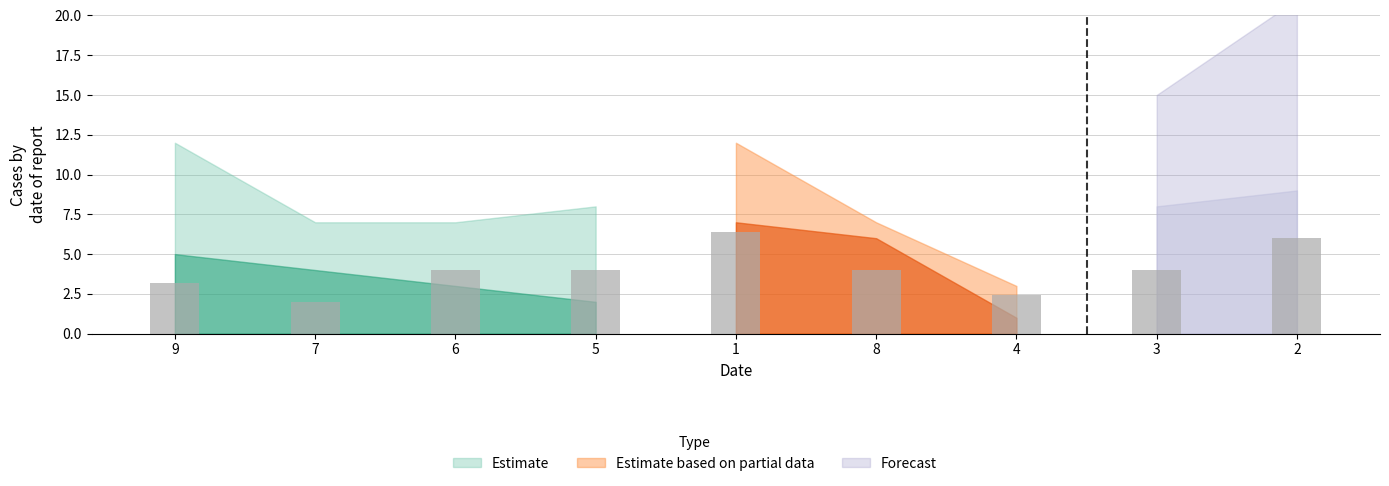

What is the change in value from 7 to 3?

+2.0